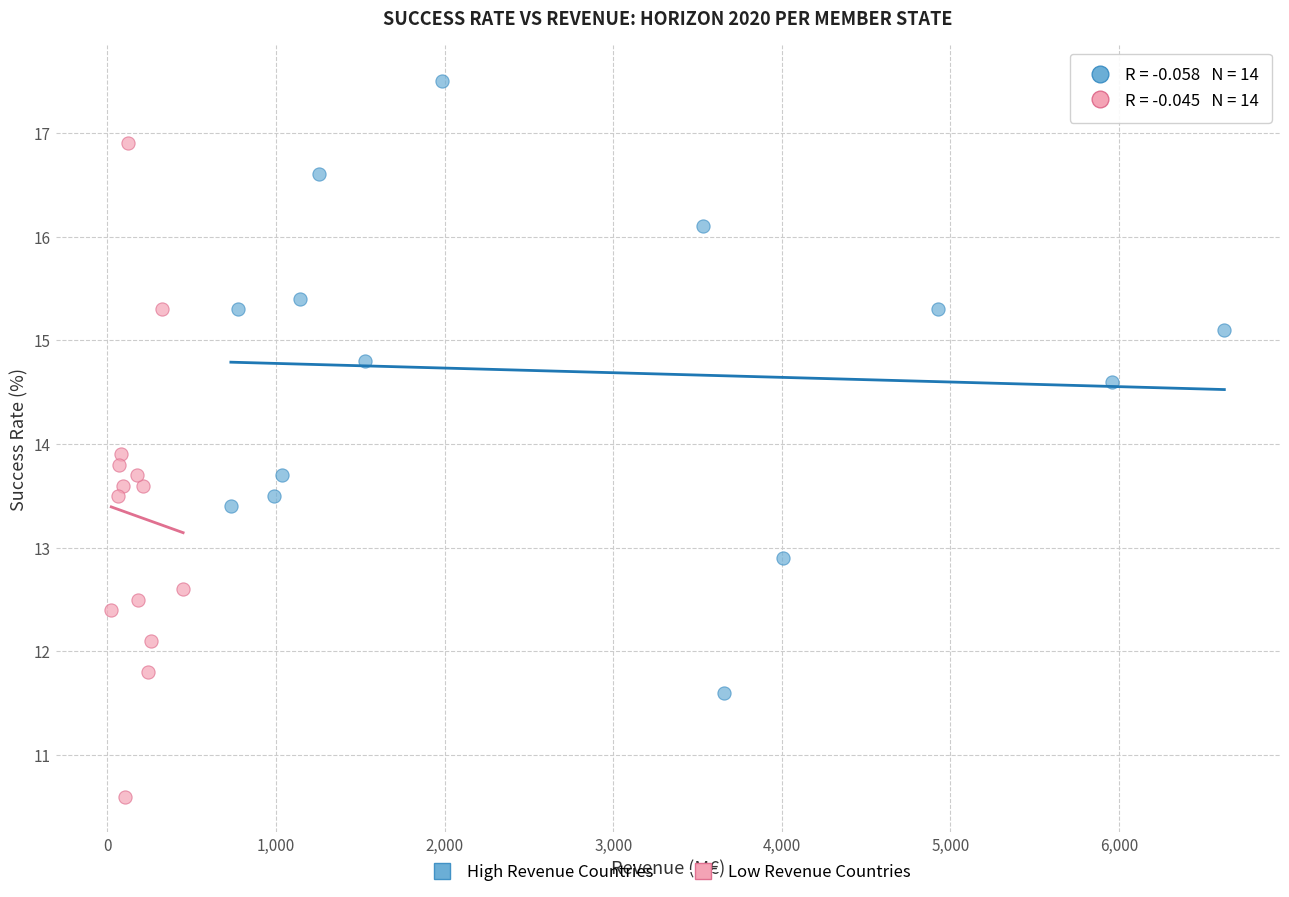

Which series has the largest Y range (max minus min)?

Low Revenue Countries